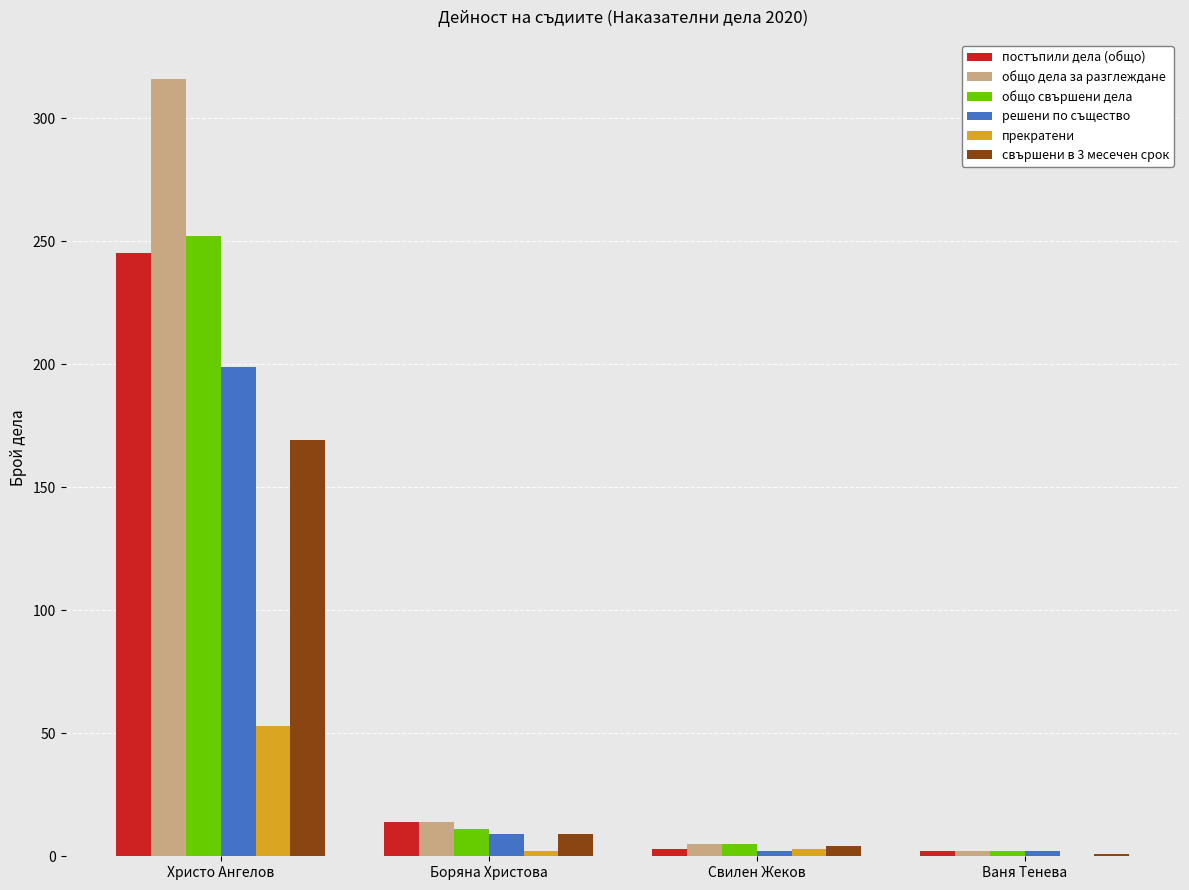

What is the sum of all свършени в 3 месечен срок values?

183